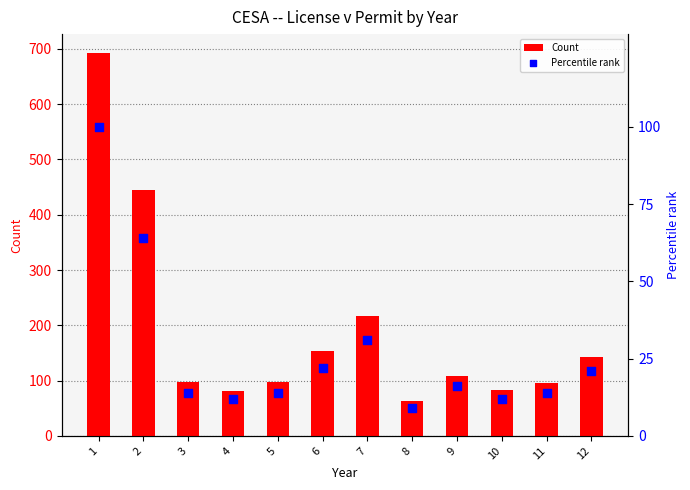

What is the total value across all series at 3?

111